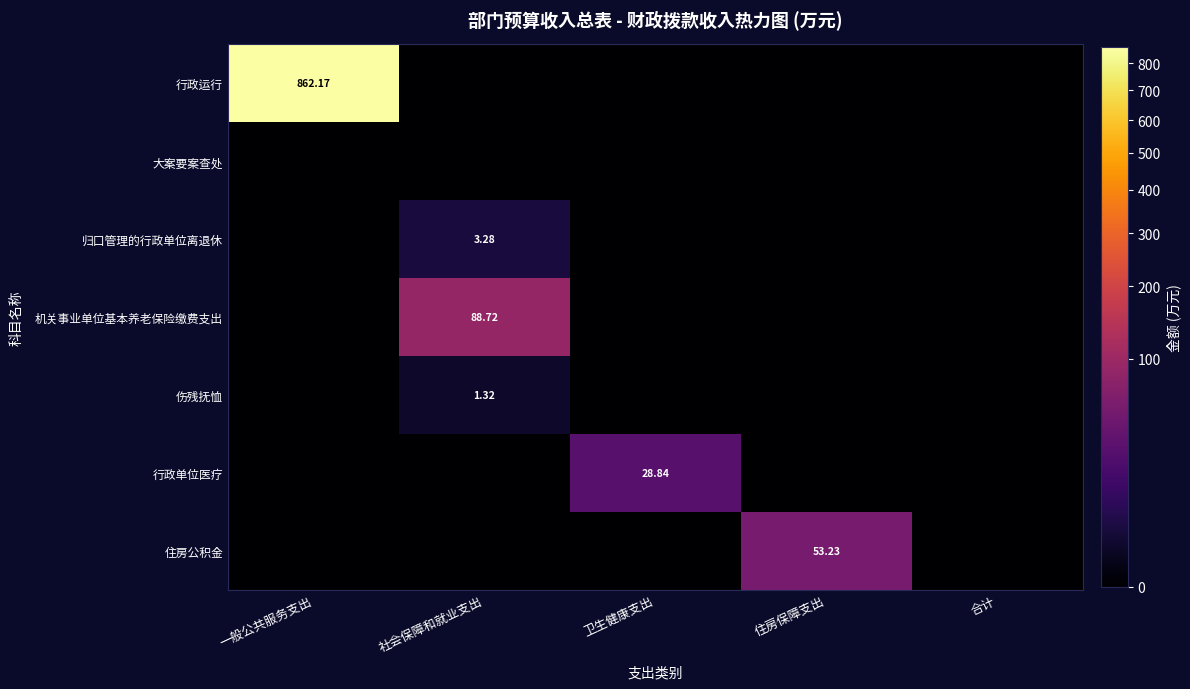

Rank the categories by 大案要案查处 value from lowest to highest.

一般公共服务支出, 社会保障和就业支出, 卫生健康支出, 住房保障支出, 合计